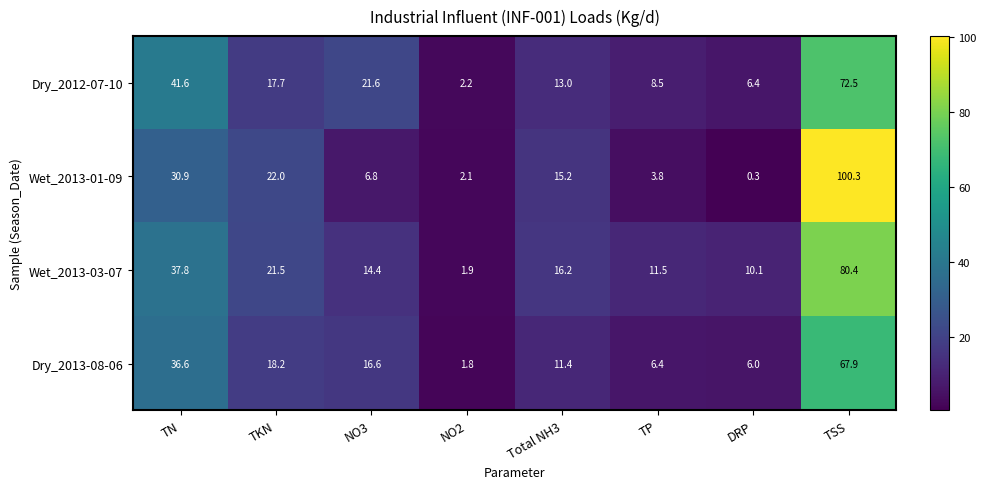

Rank the series at NO3 from lowest to highest value.

Wet_2013-01-09, Wet_2013-03-07, Dry_2013-08-06, Dry_2012-07-10